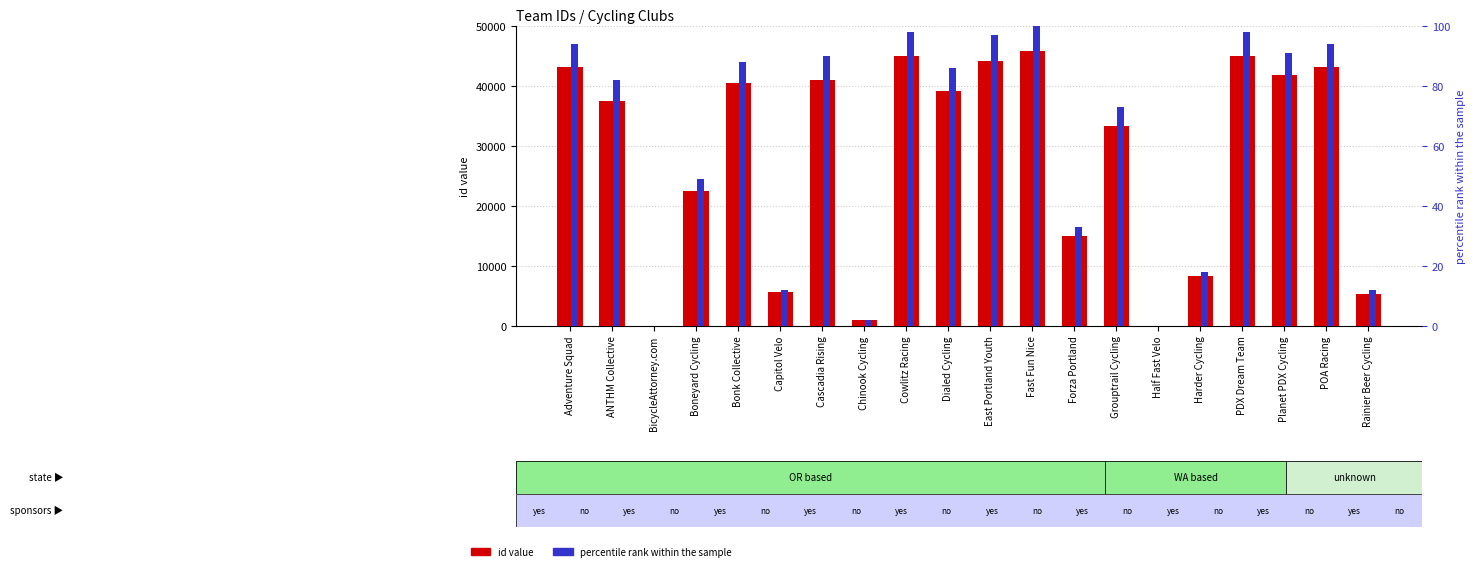

How many groups of bars are there?

20